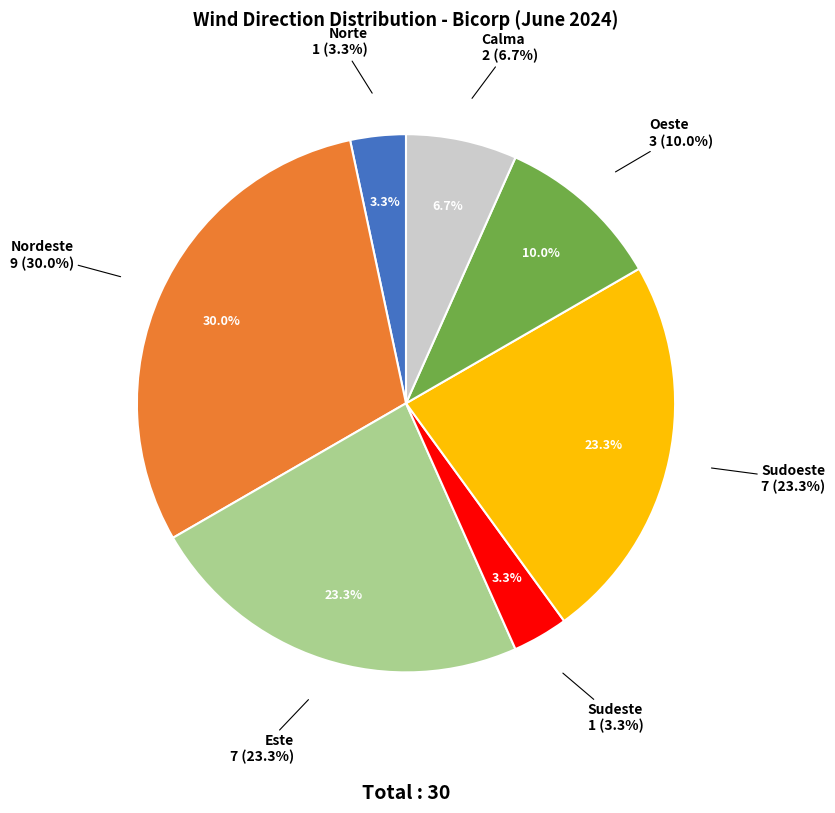

Is there any slice that represents more than half of the pie?

No